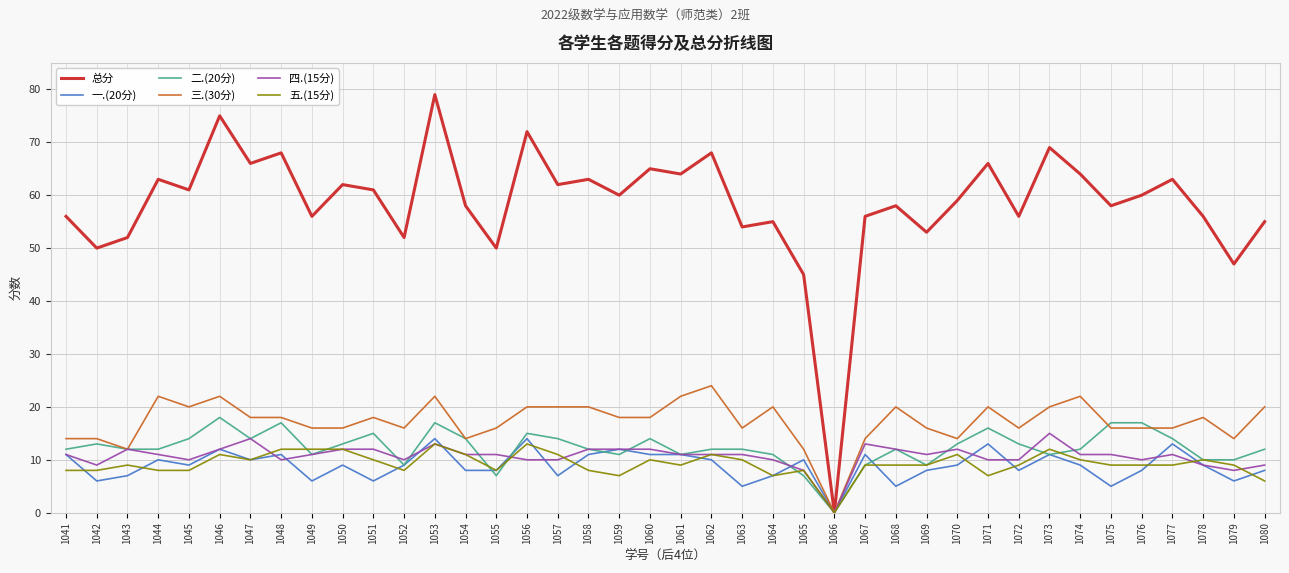

What is the average value of the 总分 series?

58